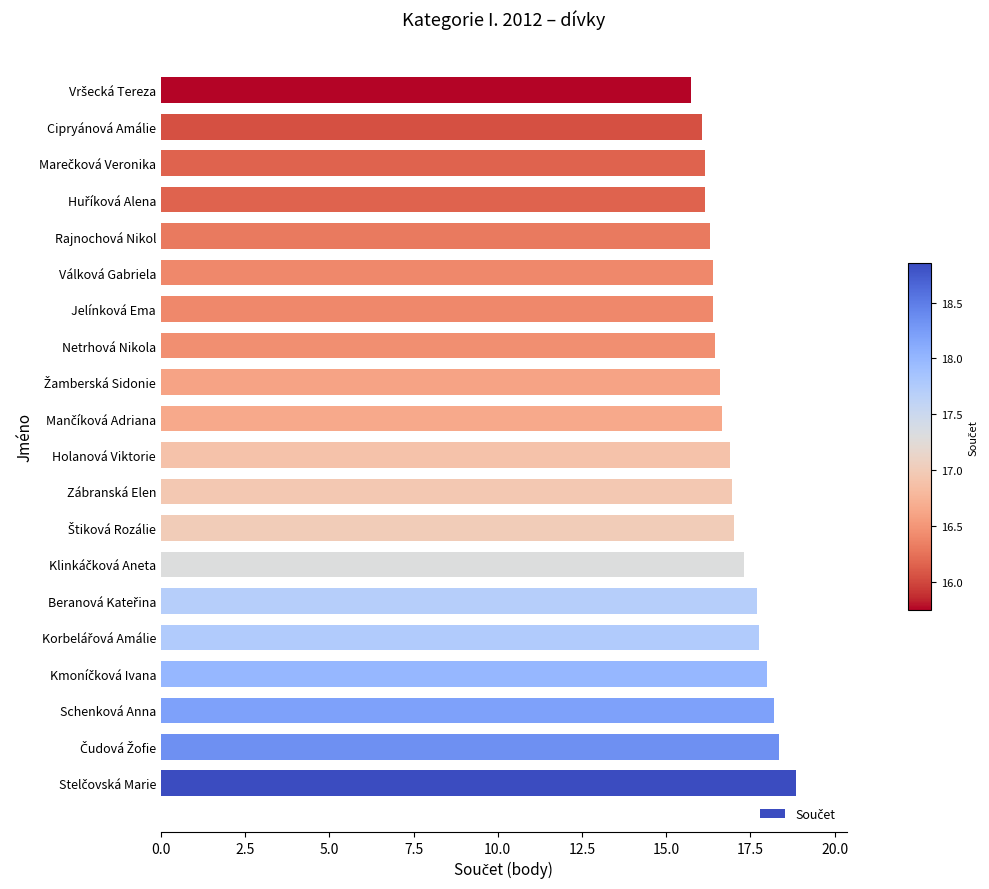

What is the difference between the maximum and minimum values?

3.1